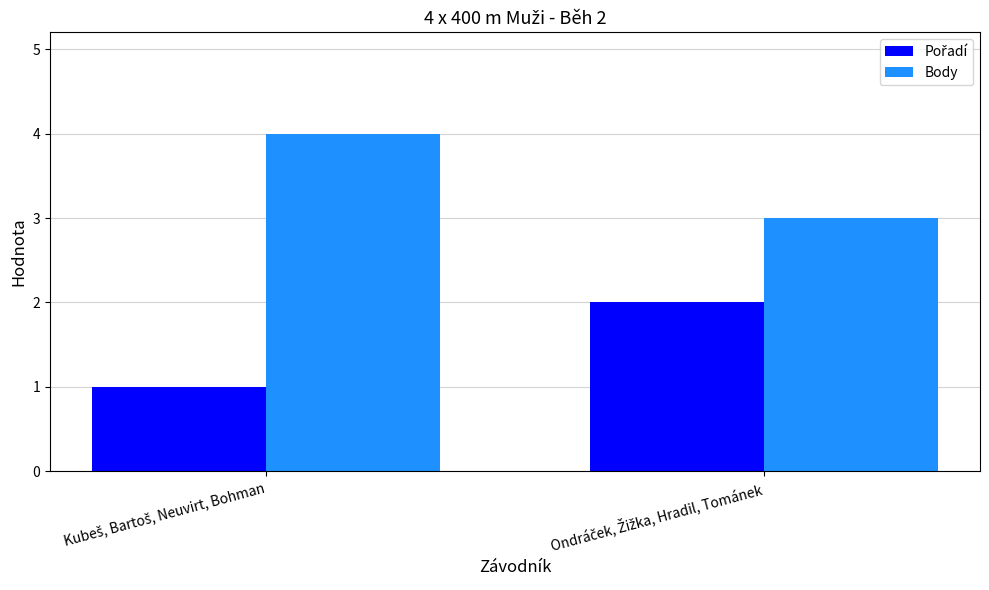

At how many categories does at least one series exceed 1?

2